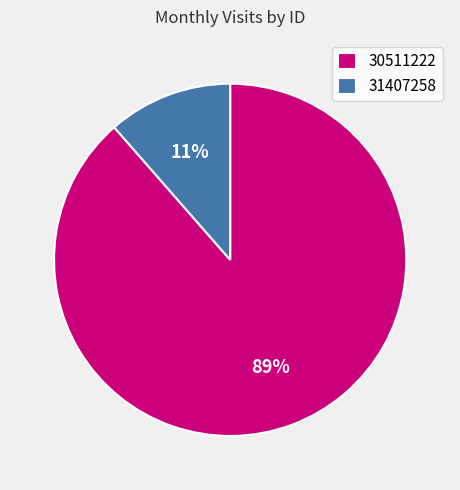

Is the sum of 31407258 and 30511222 greater than half?

Yes